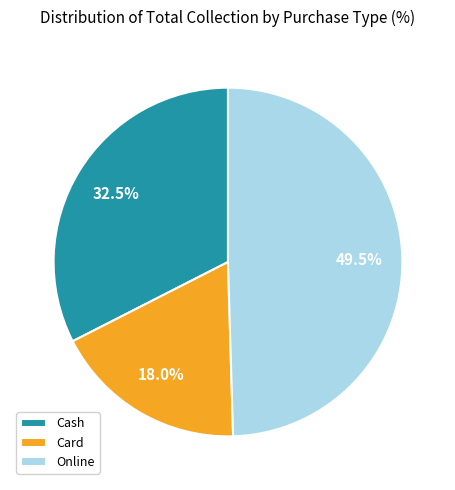

How many slices are in this pie chart?

3